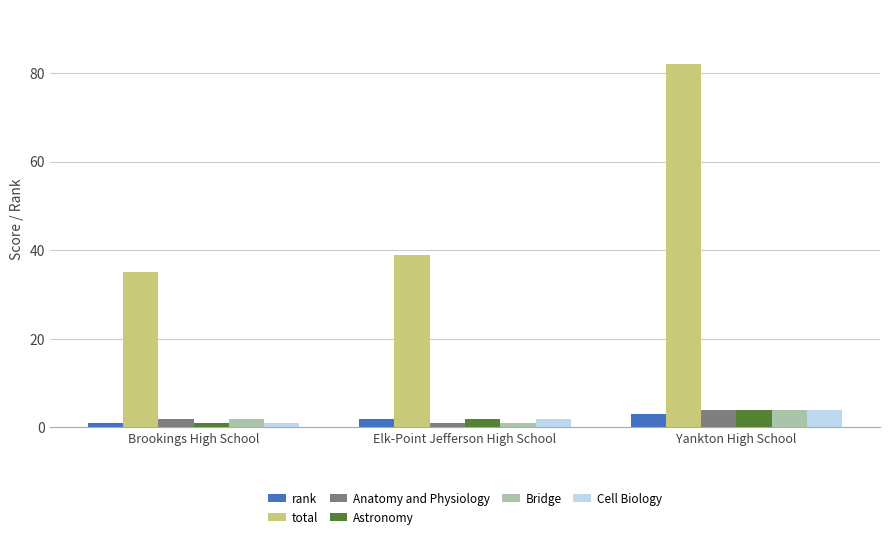

What is the label of the 1st bar from the left?

Brookings High School